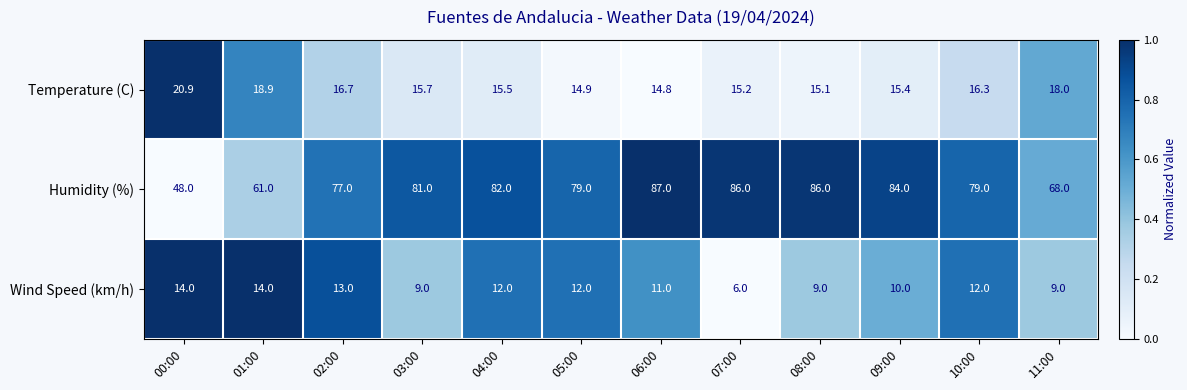

Count the number of categories in the chart.

12